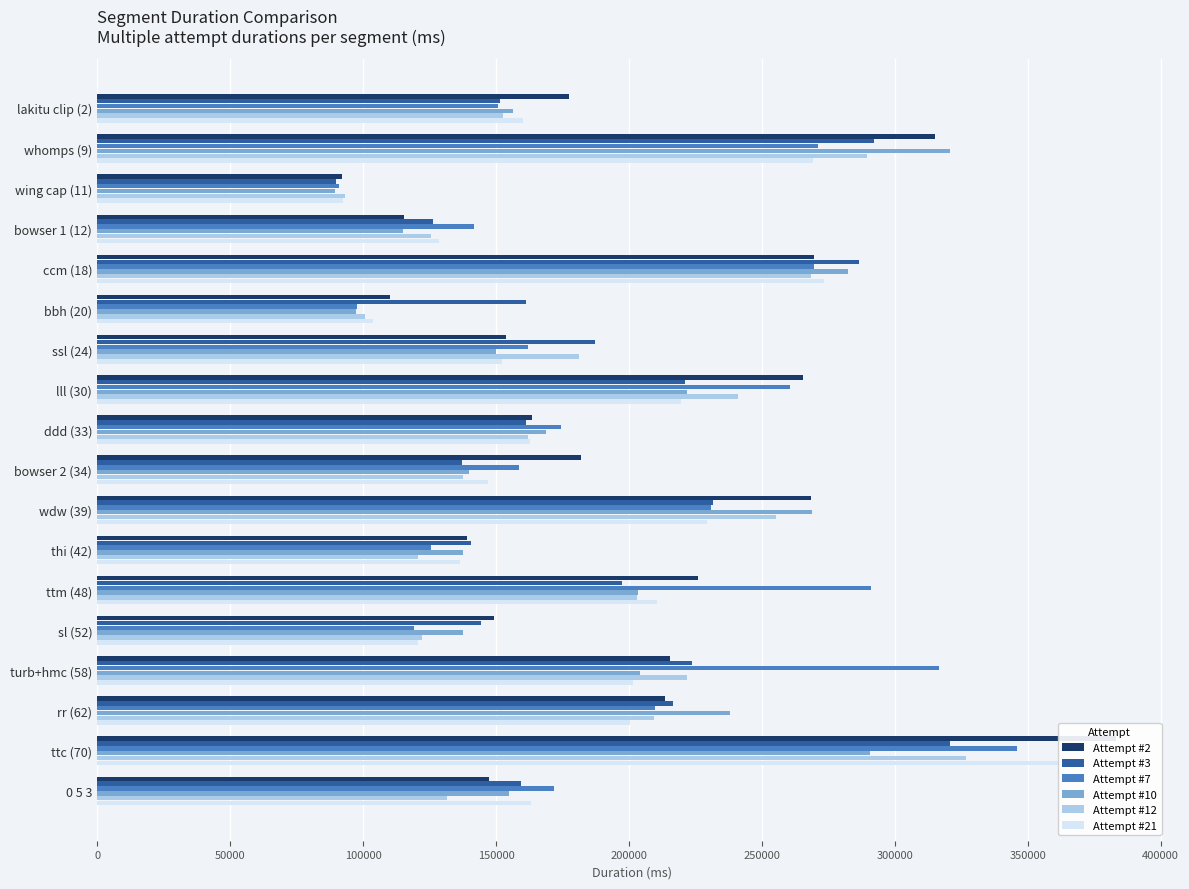

What is the difference between the Attempt #2 values at turb+hmc (58) and lakitu clip (2)?

37988